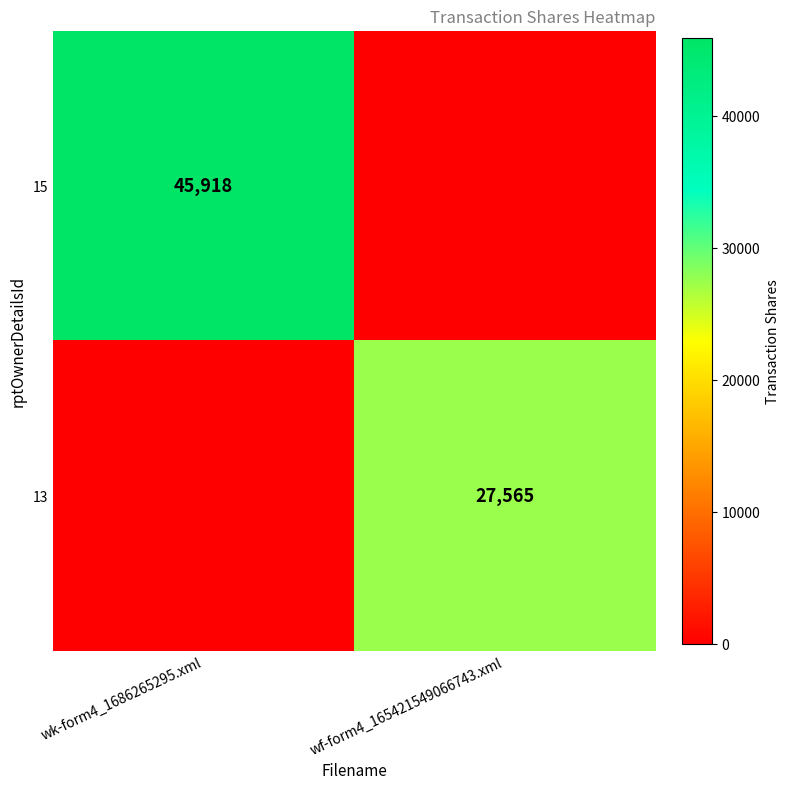

What is the greatest value displayed?

45918